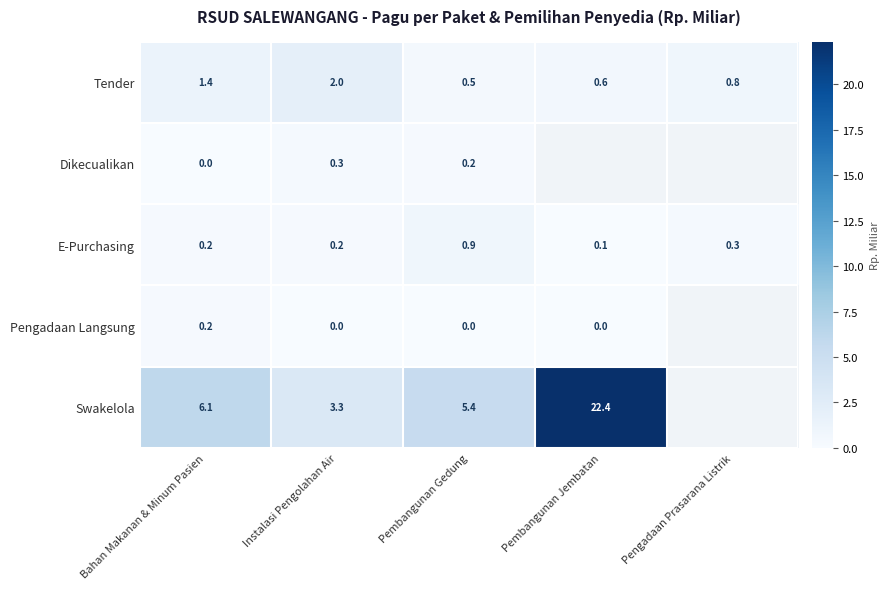

List the series in order of their peak value, highest first.

Swakelola, Tender, E-Purchasing, Dikecualikan, Pengadaan Langsung